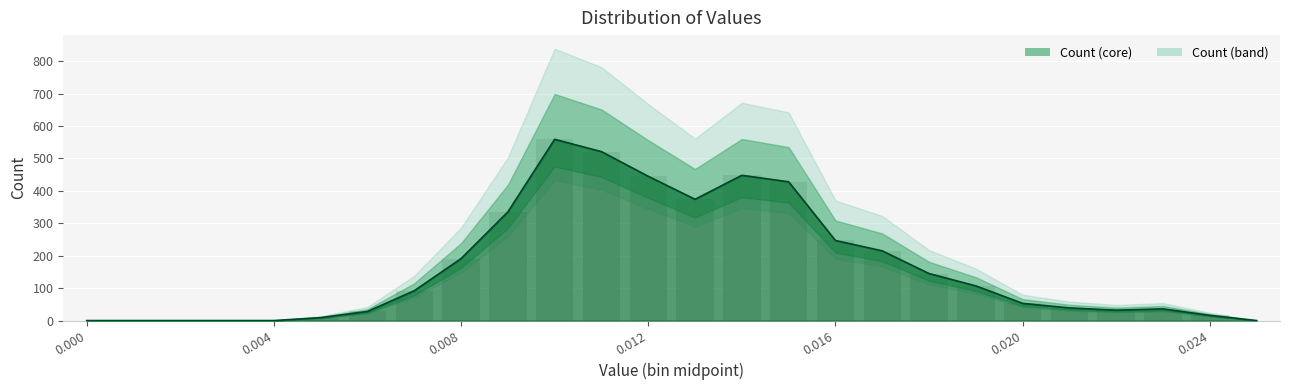

The chart shows a value of 14 at 23. True or false?

False